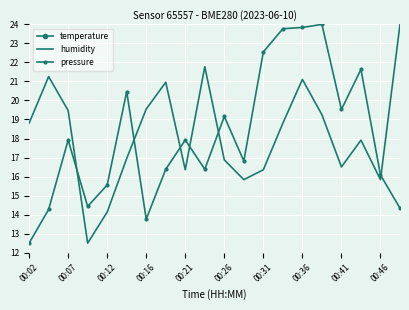

Is it true that pressure equals 14.0 at 15?

False